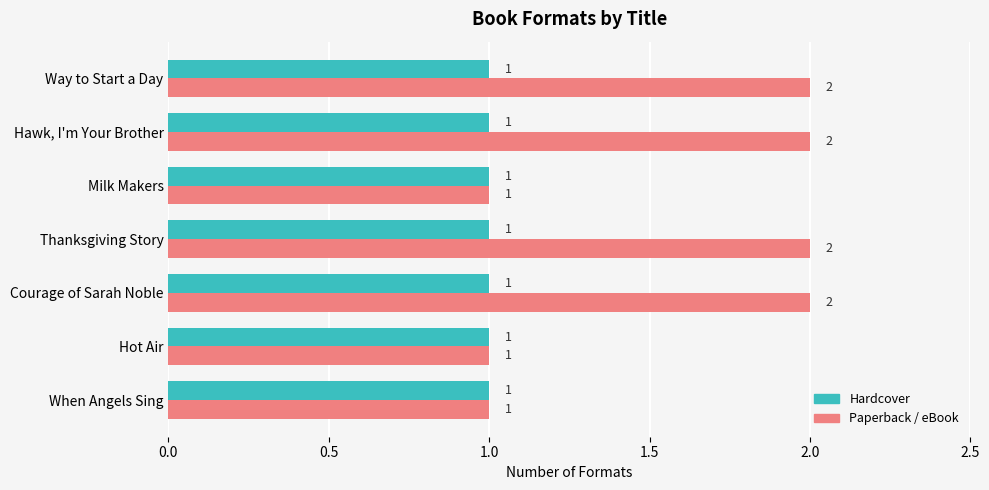

Count the Paperback / eBook values in the range 1 to 2.

7